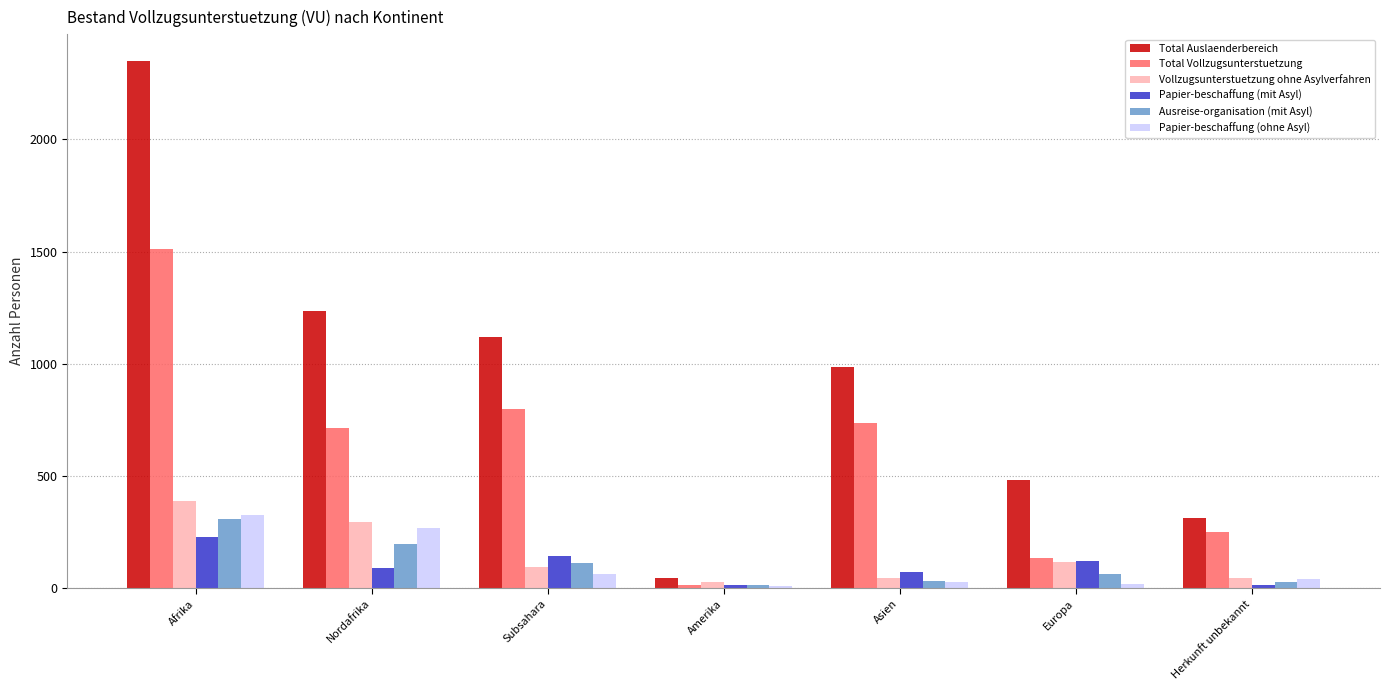

How many categories are shown in the chart?

7